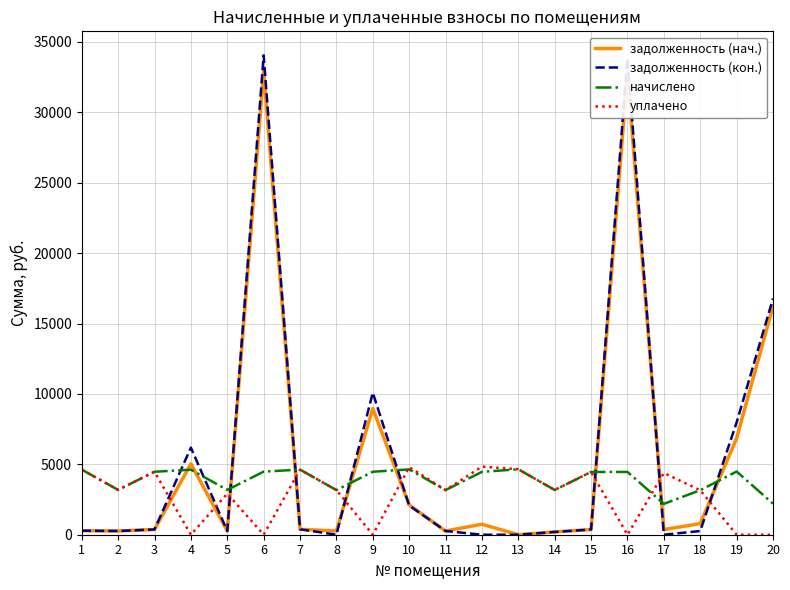

What is the maximum value for задолженность (нач.)?

32926.1